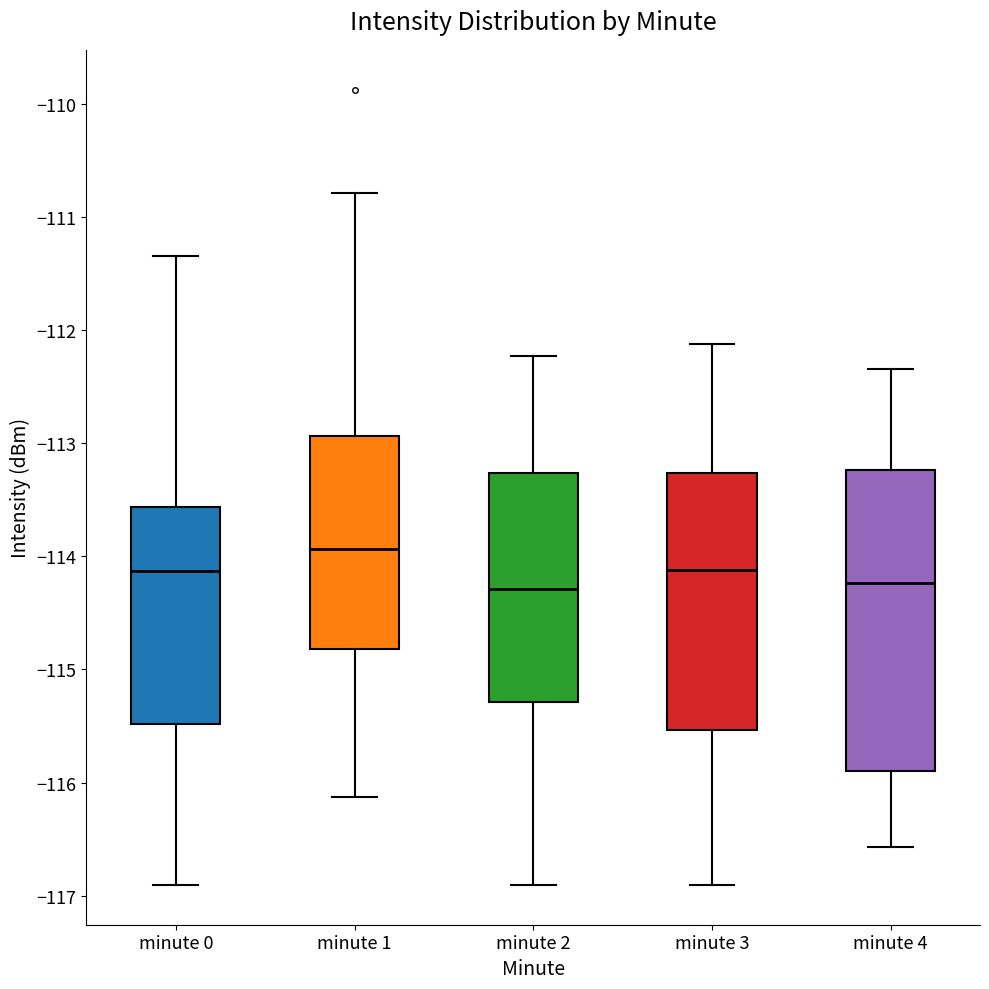

Comparing the boxes themselves (not the whiskers), which one is the tallest?

minute 4